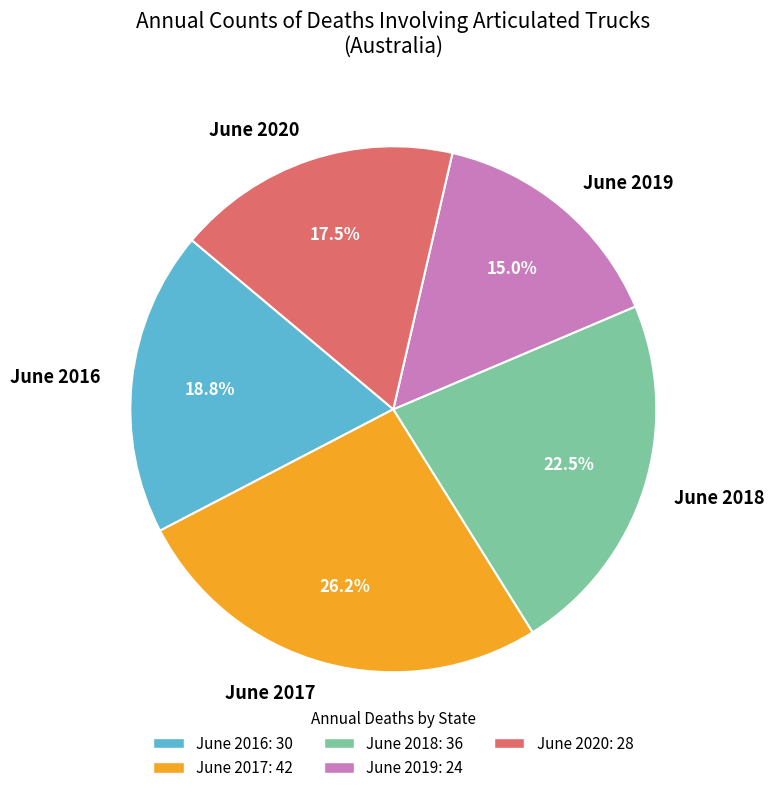

Combined, what portion of the pie is June 2016 and June 2017?

45.0%